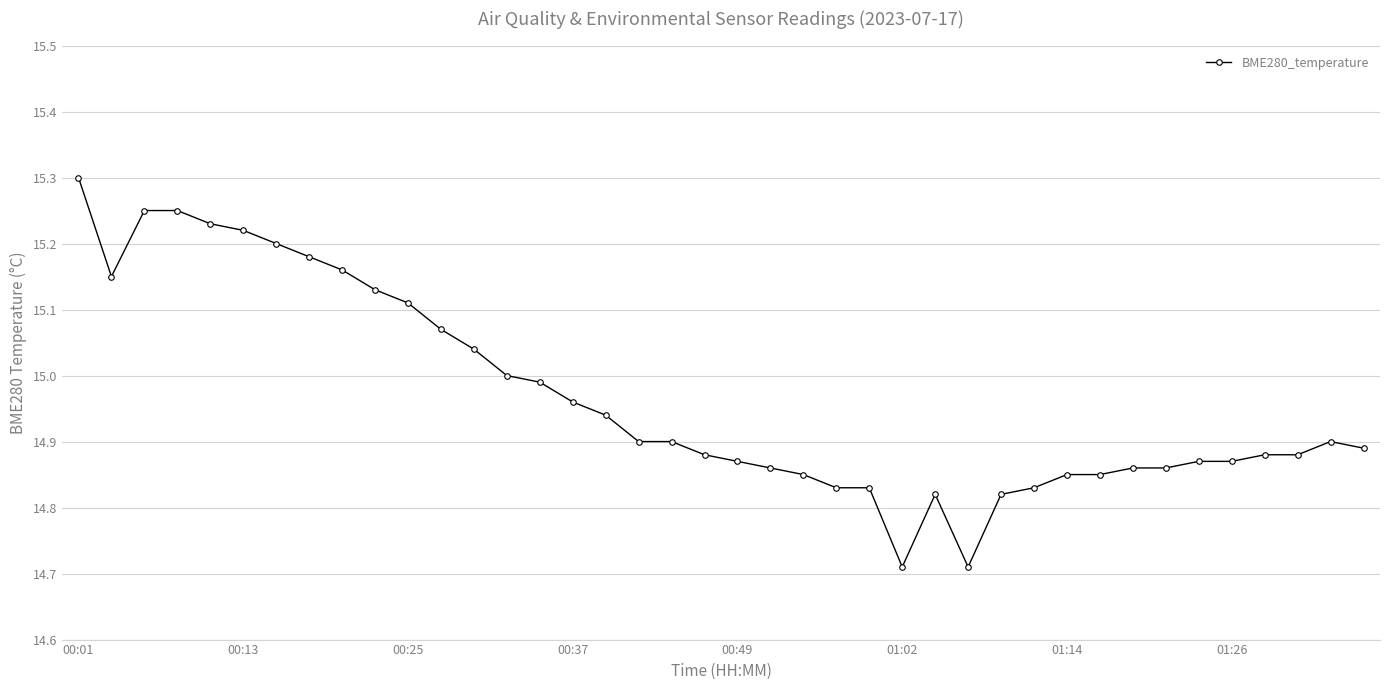

What is the maximum value shown in the chart?

15.3